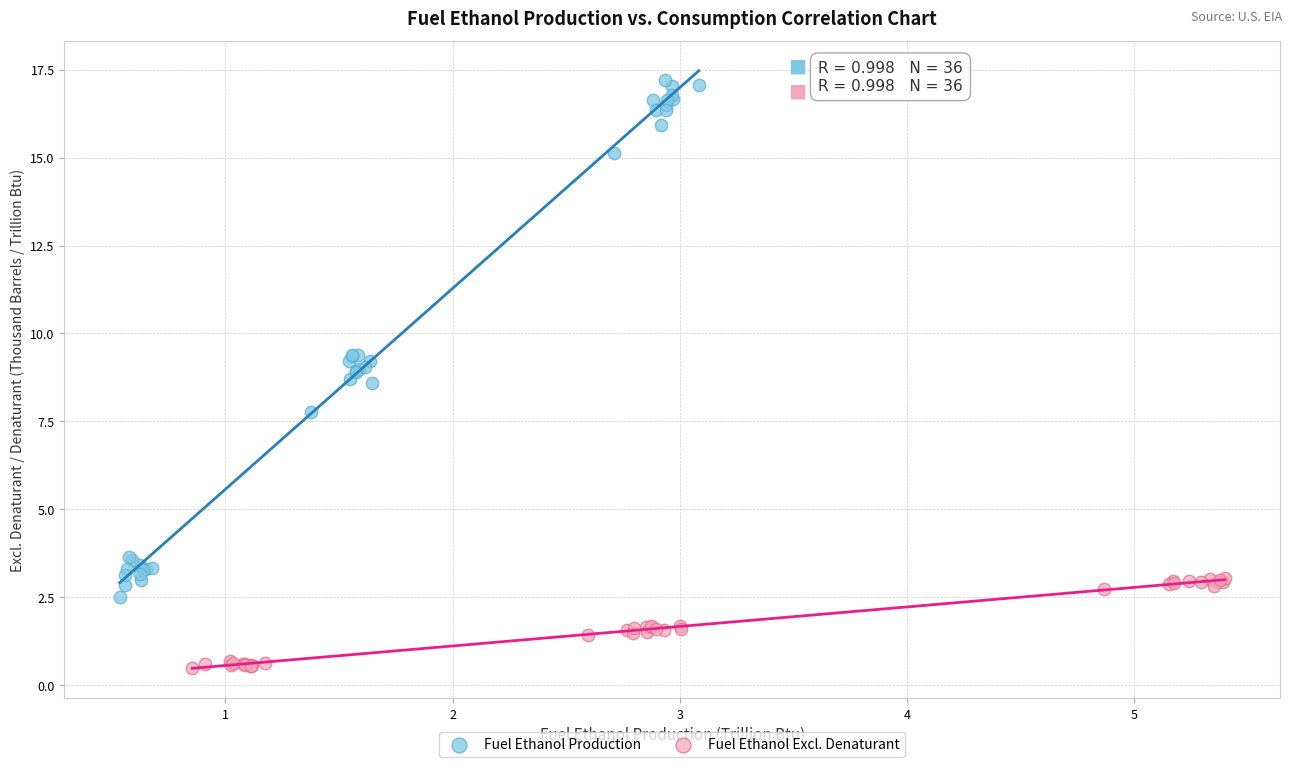

Which series has the largest Y range (max minus min)?

Fuel Ethanol Production